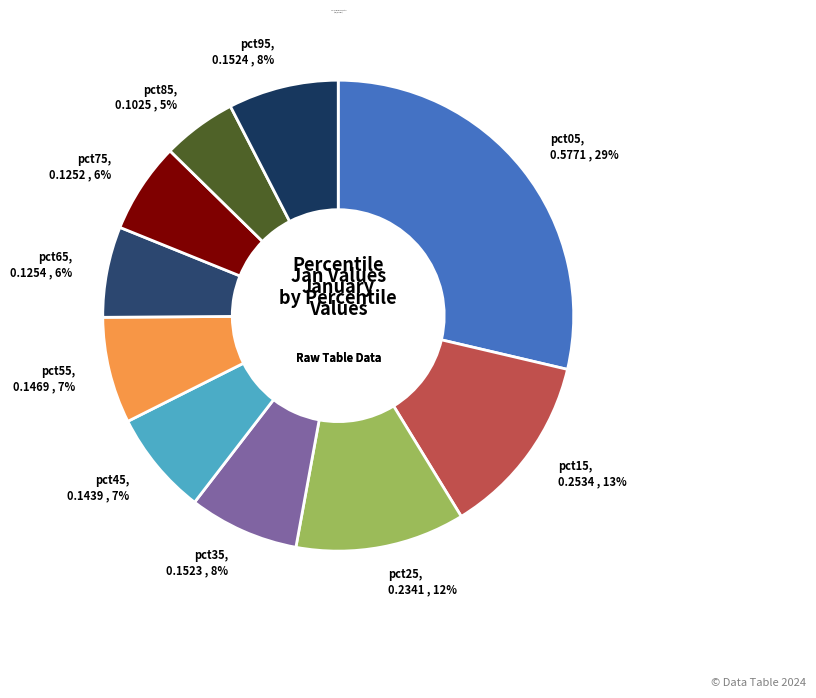

Is there any slice that represents more than half of the pie?

No